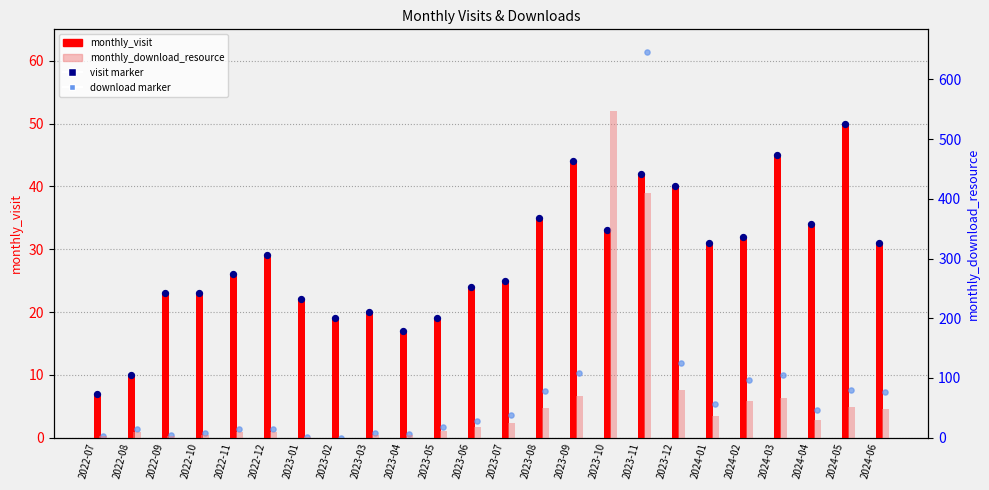

Which series reaches the maximum Y coordinate?

monthly_download_resource